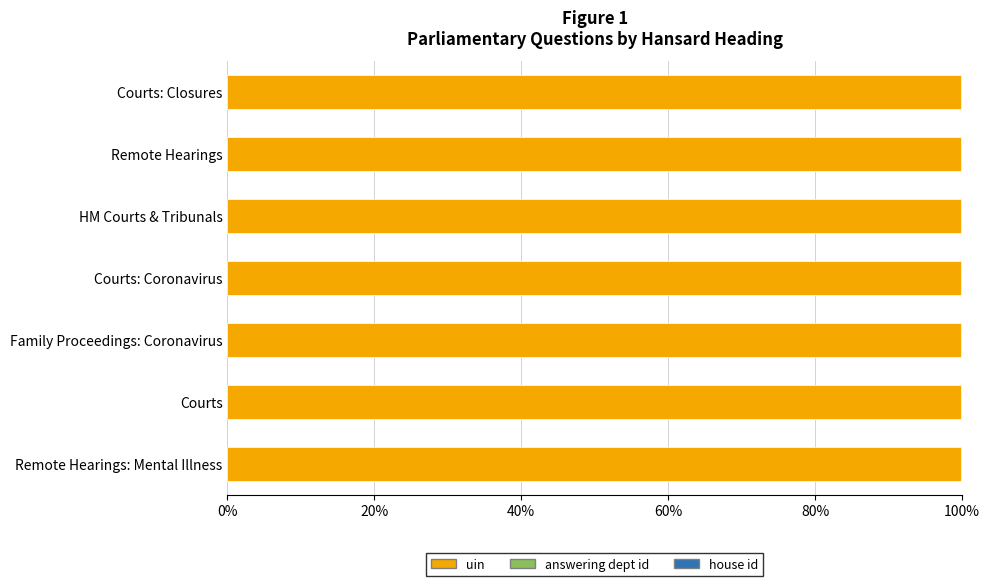

The value of uin at Remote Hearings is 99.9. True or false?

True